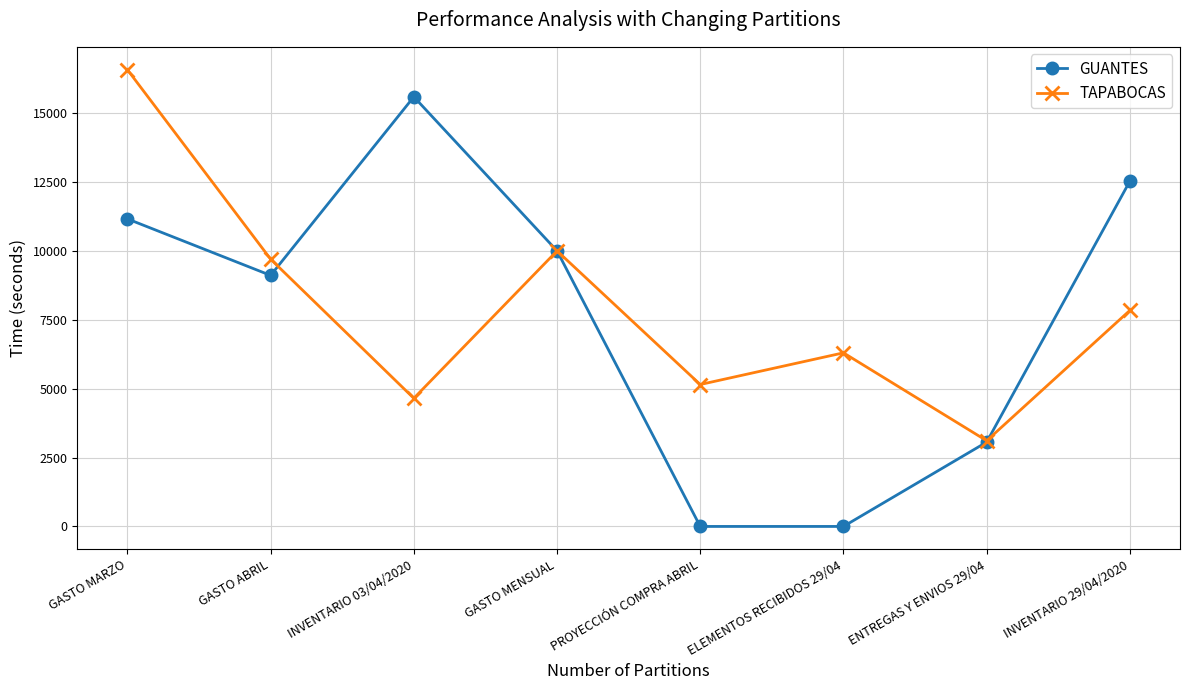

How many lines are shown in the chart?

2